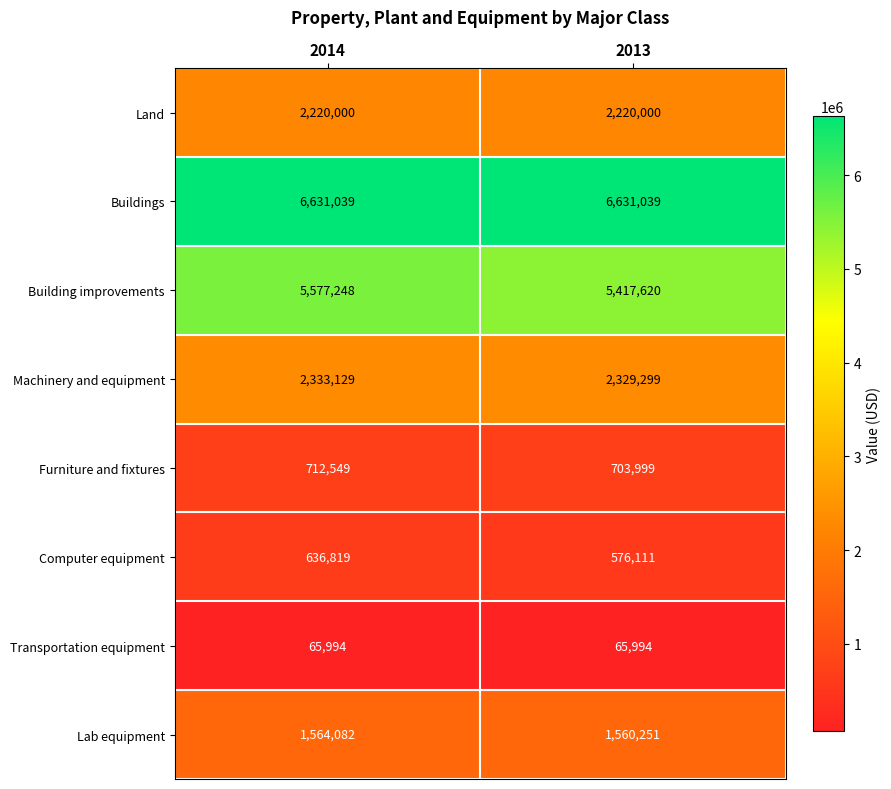

Which series has the widest spread of values?

Building improvements